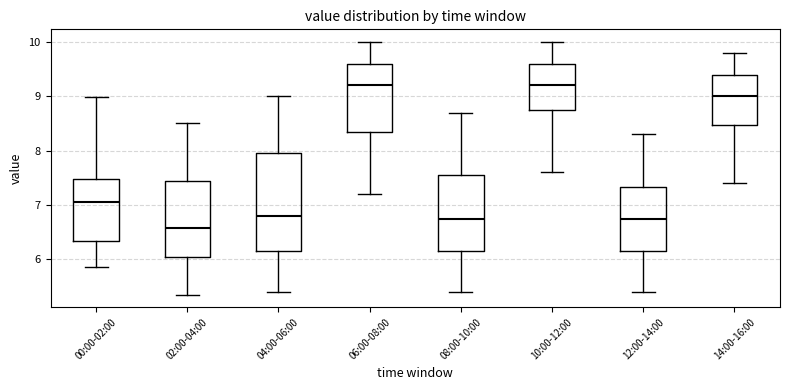

Reading left to right, transcribe this box plot: for each box, give where its median line is, the range the box spans, and where its two whiskers end, as read against the y-axis. The values are not printed on the chart, so give them approximately, as read against the axis.

00:00-02:00: median 7.1, box 6.3 to 7.5, whiskers 5.9 to 9.0
02:00-04:00: median 6.6, box 6.0 to 7.5, whiskers 5.4 to 8.5
04:00-06:00: median 6.8, box 6.2 to 8.0, whiskers 5.4 to 9.0
06:00-08:00: median 9.2, box 8.4 to 9.6, whiskers 7.2 to 10.0
08:00-10:00: median 6.8, box 6.2 to 7.6, whiskers 5.4 to 8.7
10:00-12:00: median 9.2, box 8.8 to 9.6, whiskers 7.6 to 10.0
12:00-14:00: median 6.8, box 6.2 to 7.3, whiskers 5.4 to 8.3
14:00-16:00: median 9.0, box 8.5 to 9.4, whiskers 7.4 to 9.8